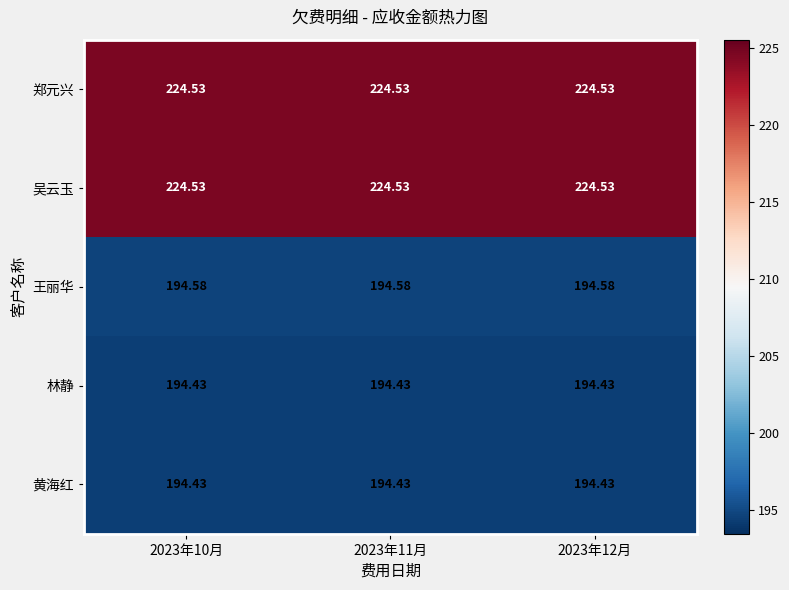

Is the value of 王丽华 at 2023年12月 greater than the value of 郑元兴 at 2023年11月?

No